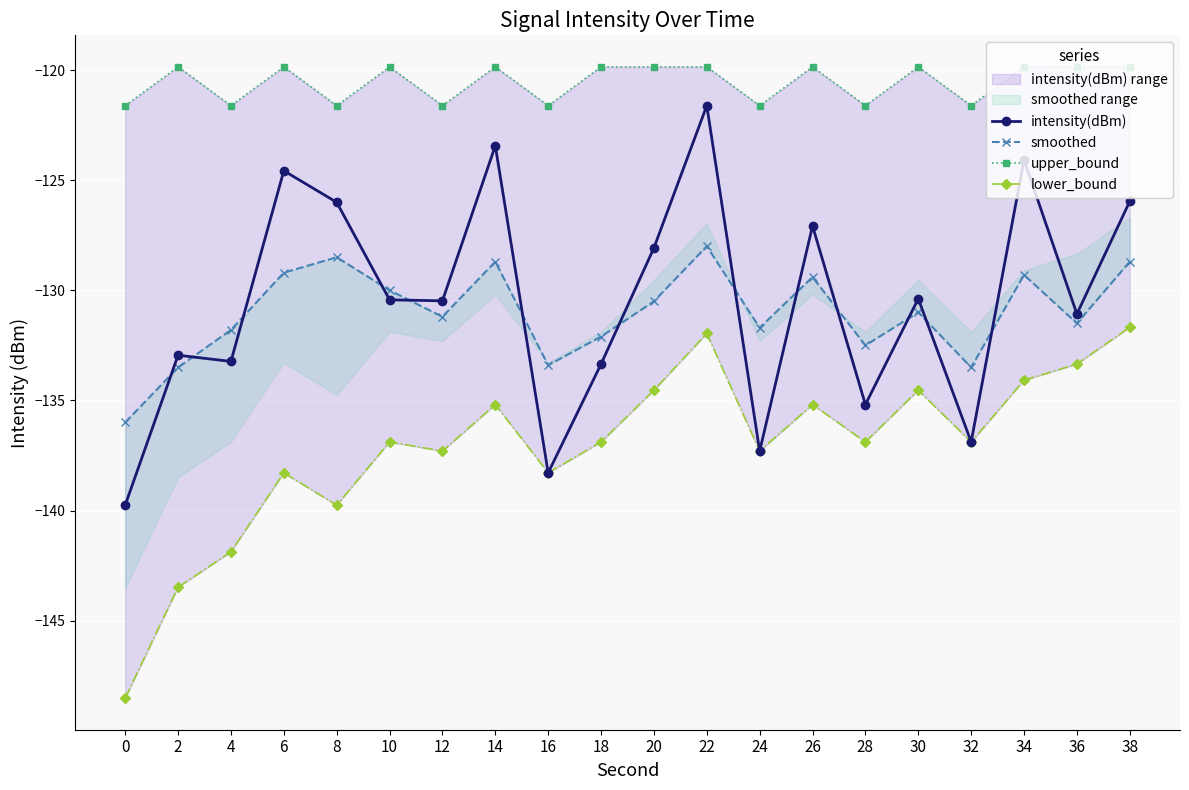

Count the number of data series in this chart.

4